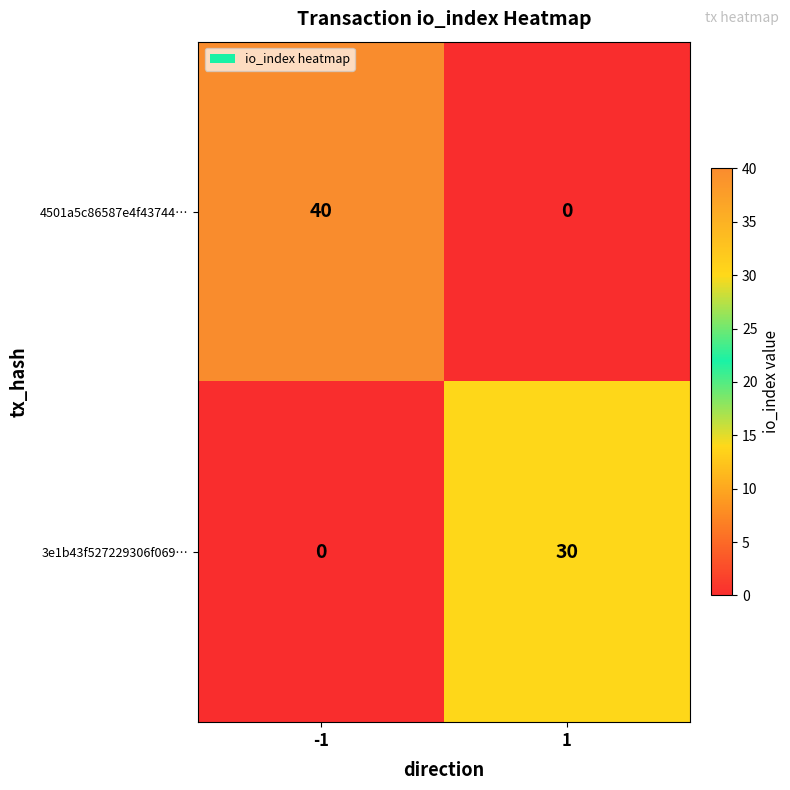

What is the difference between the maximum and minimum values in the 3e1b43f527229306f069… series?

30